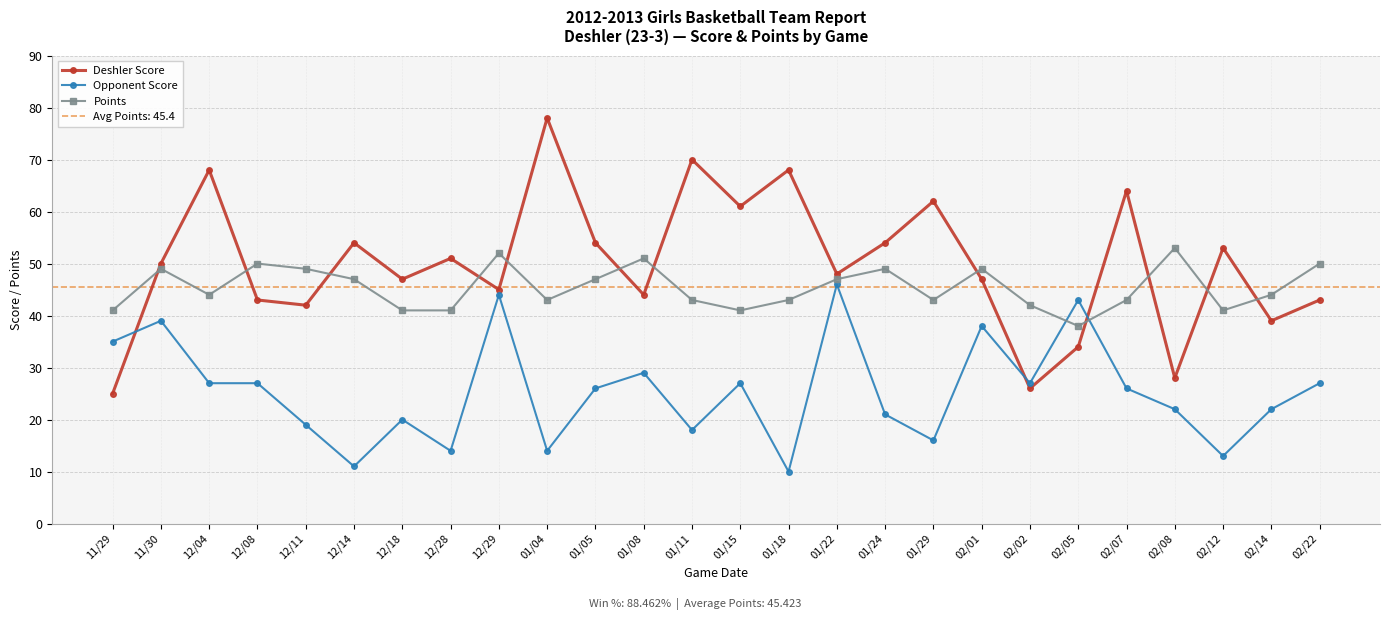

What is the average value of the Points series?

45